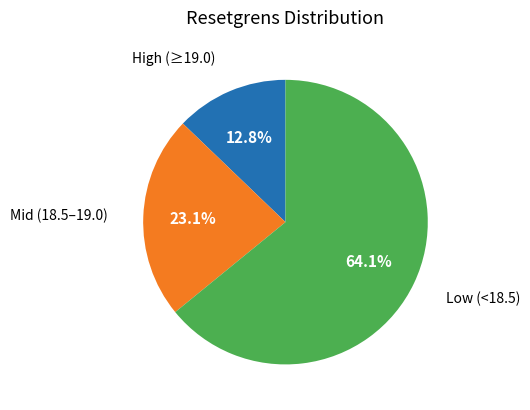

Is there a majority slice in this chart?

Yes